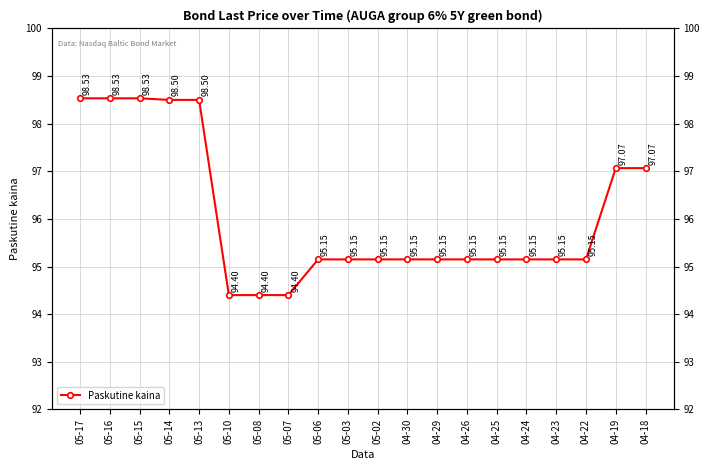

What is the average value?

96.1